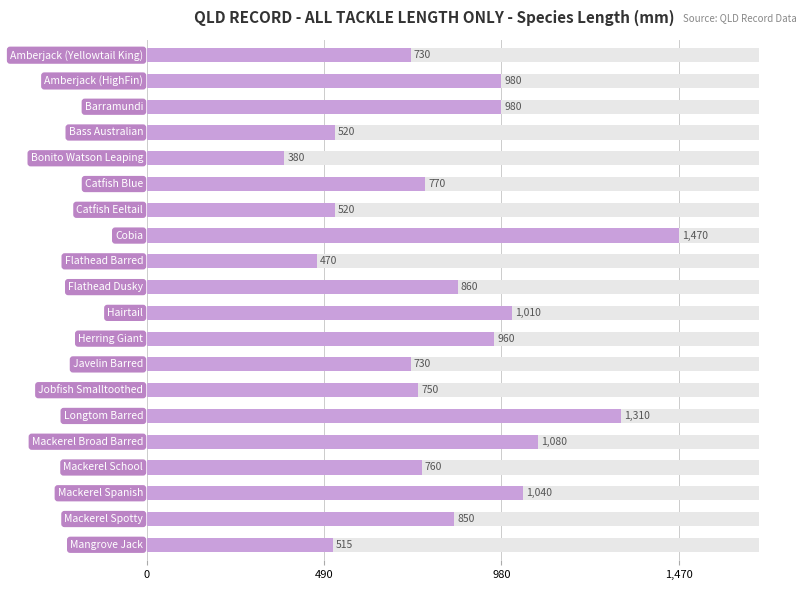

What is the change in value from 16 to 17?

+280